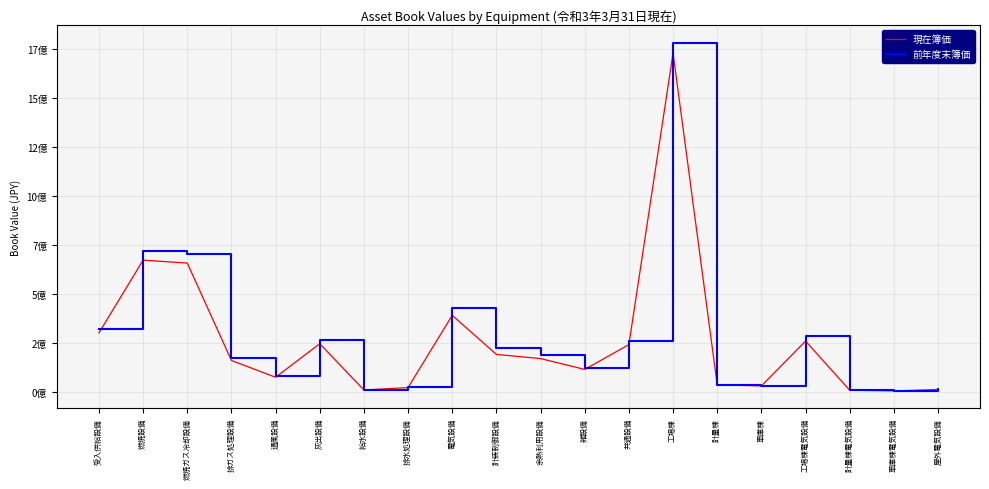

What is the highest value of the 現在簿価 series?

1730099696